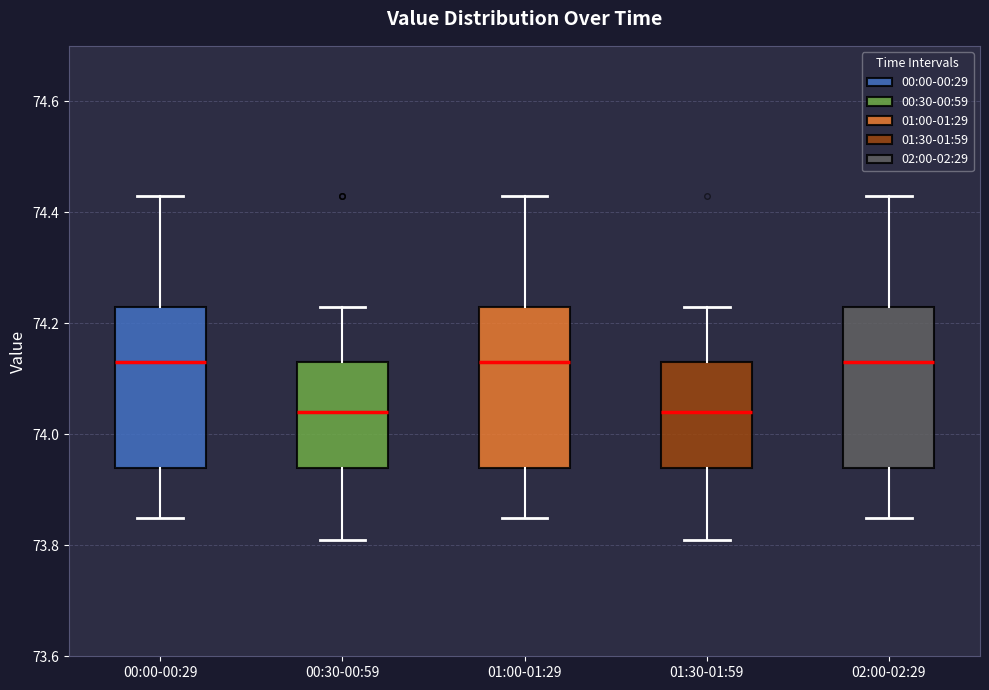

Reading left to right, read every box against the y-axis: the position of its median line, the range the box covers, and the ends of its whiskers. The values are not printed on the chart, so give them approximately, as read against the axis.

00:00-00:29: median 74.14, box 73.94 to 74.24, whiskers 73.86 to 74.44
00:30-00:59: median 74.04, box 73.94 to 74.14, whiskers 73.82 to 74.24
01:00-01:29: median 74.14, box 73.94 to 74.24, whiskers 73.86 to 74.44
01:30-01:59: median 74.04, box 73.94 to 74.14, whiskers 73.82 to 74.24
02:00-02:29: median 74.14, box 73.94 to 74.24, whiskers 73.86 to 74.44